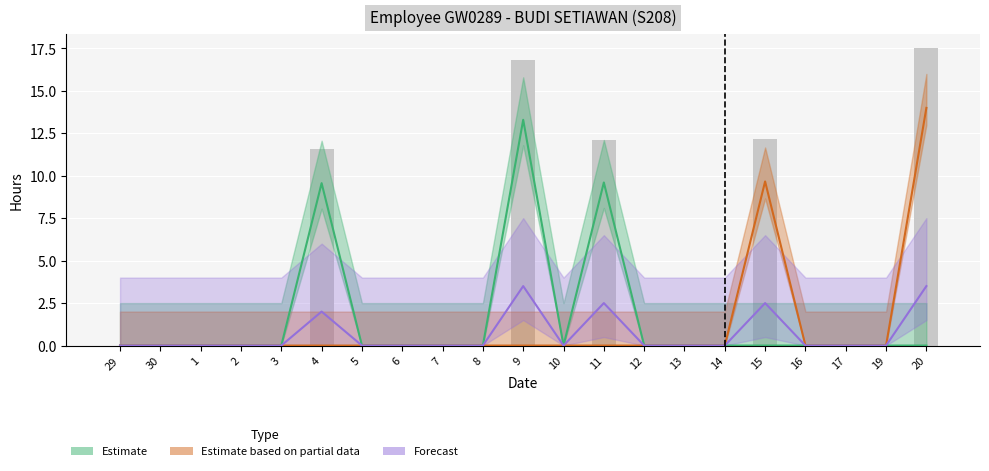

The Forecast series shows 0.8 at 15. True or false?

False